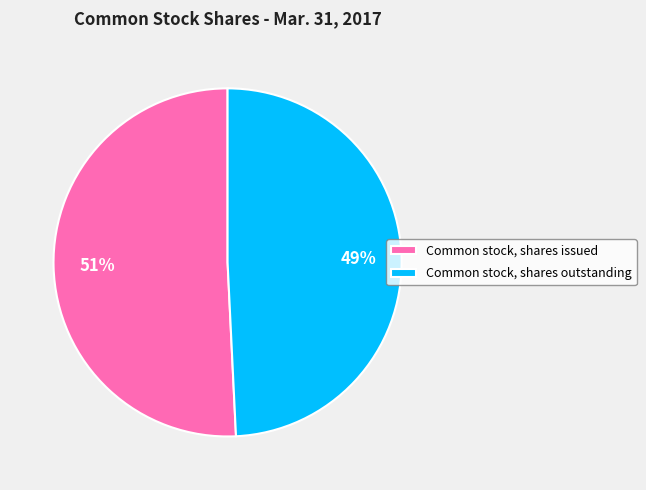

Do Common stock, shares outstanding and Common stock, shares issued together represent more than half of the pie?

Yes